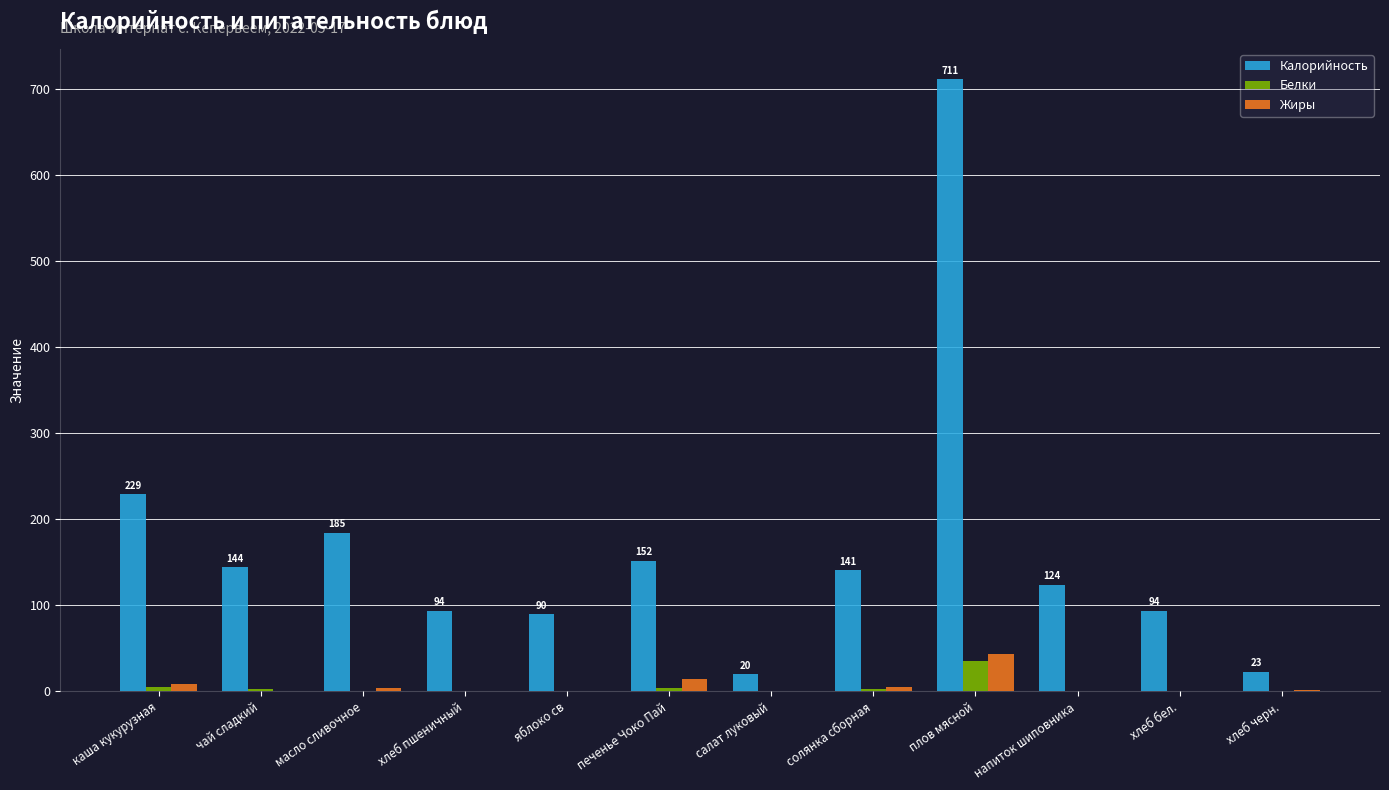

What is the approximate value of Белки at каша кукурузная?

5.5